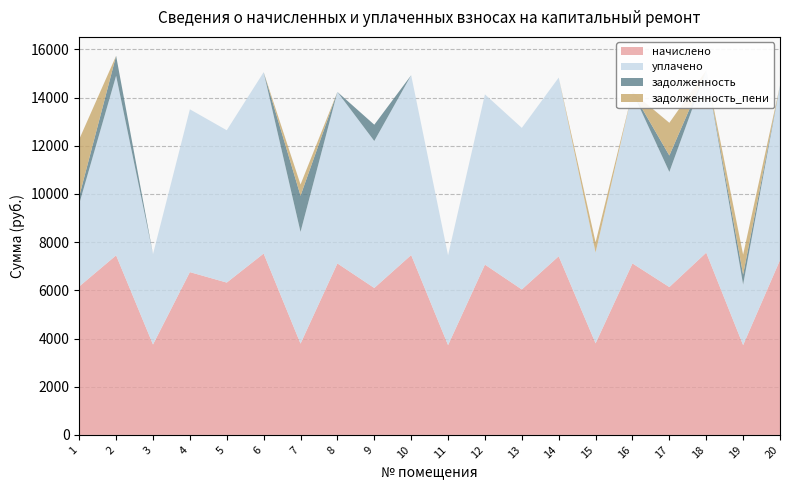

Reading right to left, transcribe all the data shown in this chart.

начислено: 20=7253.3	19=3726.0	18=7563.8	17=6135.5	16=7116.7	15=3800.5	14=7414.7	13=6036.1	12=7067.0	11=3726.0	10=7464.4	9=6098.2	8=7116.7	7=3788.1	6=7526.5	5=6321.8	4=6756.5	3=3750.8	2=7452.0	1=6160.3
уплачено: 20=7253.3	19=2514.0	18=7563.8	17=4778.1	16=7116.7	15=3769.9	14=7414.7	13=6706.8	12=7067.0	11=3726.0	10=7464.4	9=6098.2	8=7116.7	7=4636.2	6=7526.5	5=6321.8	4=6756.5	3=3750.8	2=7452.0	1=3430.3
задолженность: 20=0.0	19=414.0	18=0.0	17=681.6	16=0.0	15=0.0	14=0.0	13=0.0	12=0.0	11=0.0	10=0.0	9=677.6	8=0.0	7=1502.8	6=0.0	5=0.0	4=0.0	3=0.0	2=828.0	1=313.0
задолженность_пени: 20=0.0	19=828.0	18=0.0	17=1357.3	16=0.0	15=422.3	14=0.0	13=0.0	12=0.0	11=0.0	10=0.0	9=0.0	8=0.0	7=465.4	6=0.0	5=0.0	4=0.0	3=0.0	2=0.0	1=2366.4